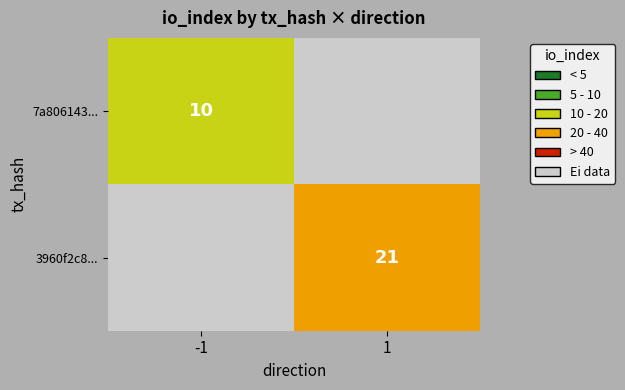

Count the number of categories in the chart.

2